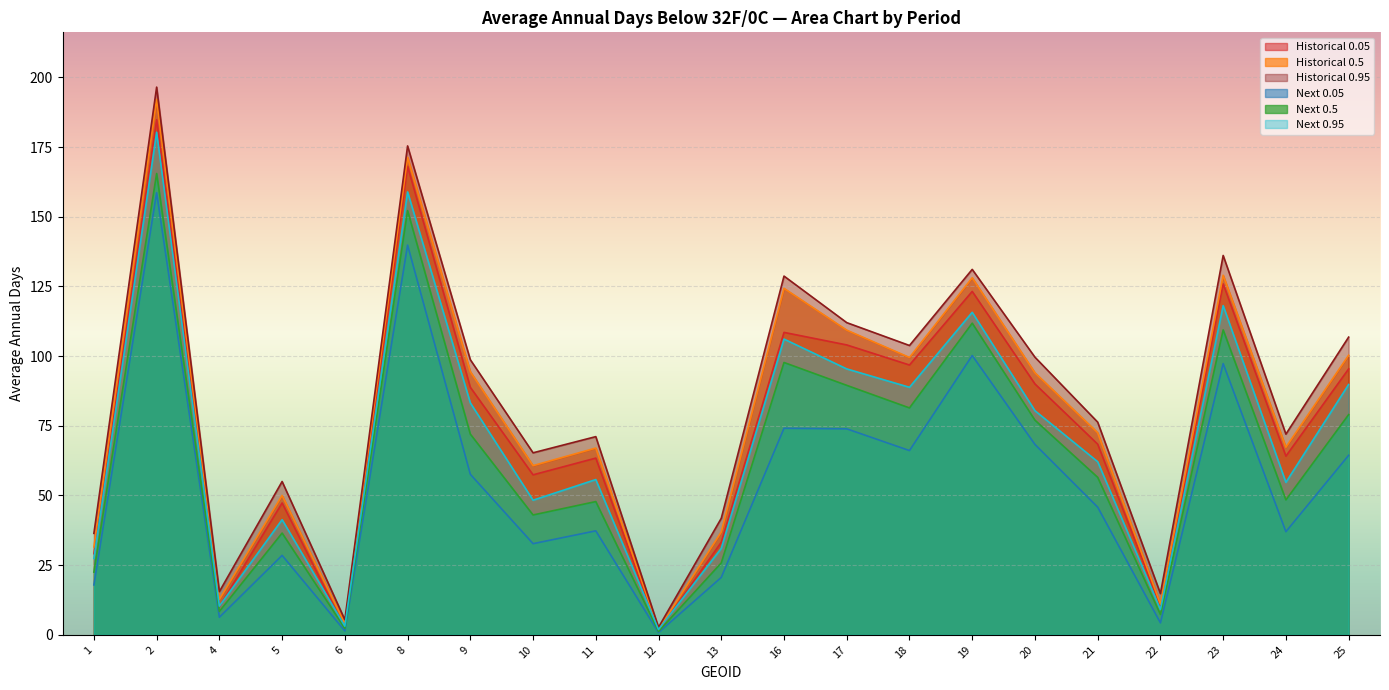

What is the value of the Historical 0.05 point at the 3rd from the left?

10.1